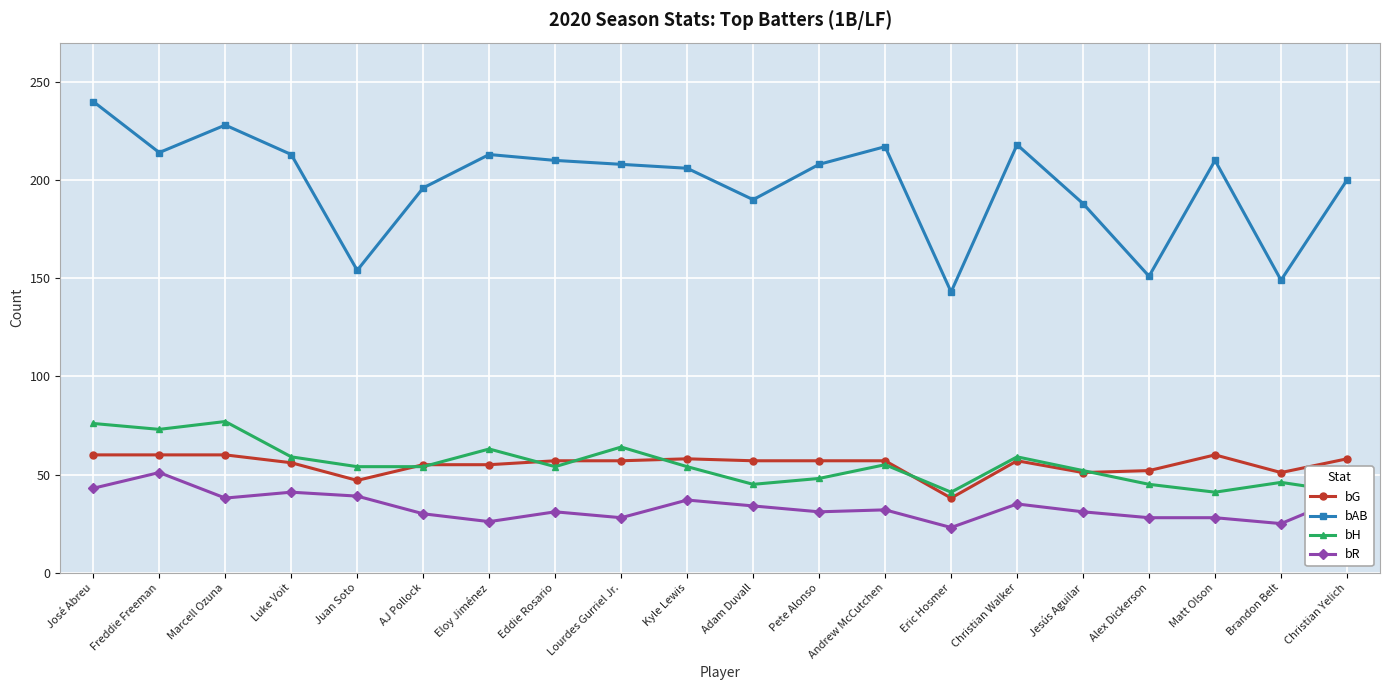

How many interior local valleys does the bAB series have?

6